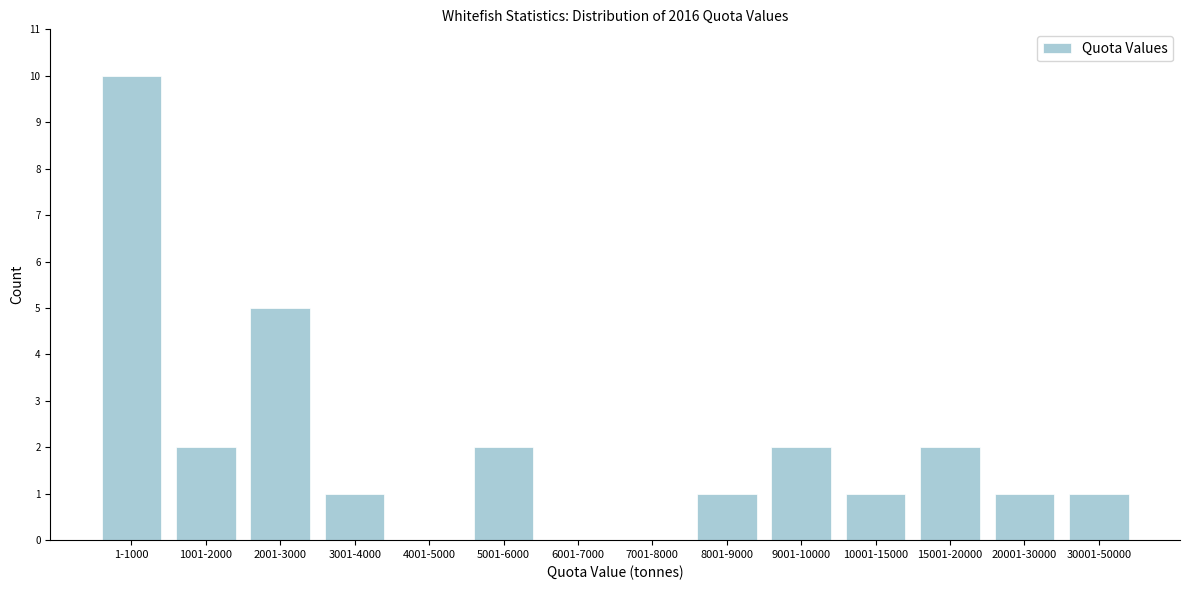

Reading left to right, extract all data points from this chart.

1-1000=10	1001-2000=2	2001-3000=5	3001-4000=1	4001-5000=0	5001-6000=2	6001-7000=0	7001-8000=0	8001-9000=1	9001-10000=2	10001-15000=1	15001-20000=2	20001-30000=1	30001-50000=1